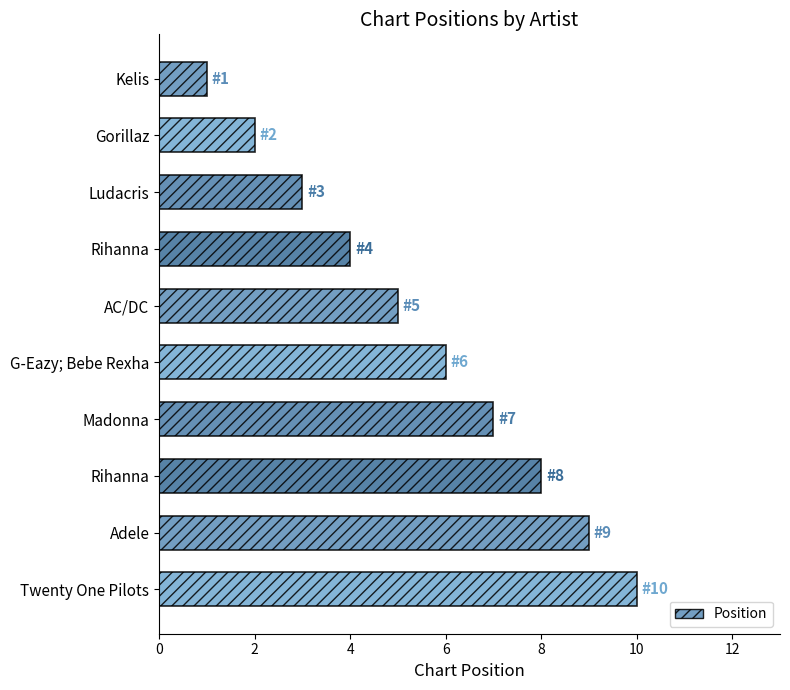

Count the values in the range 3 to 8.

6